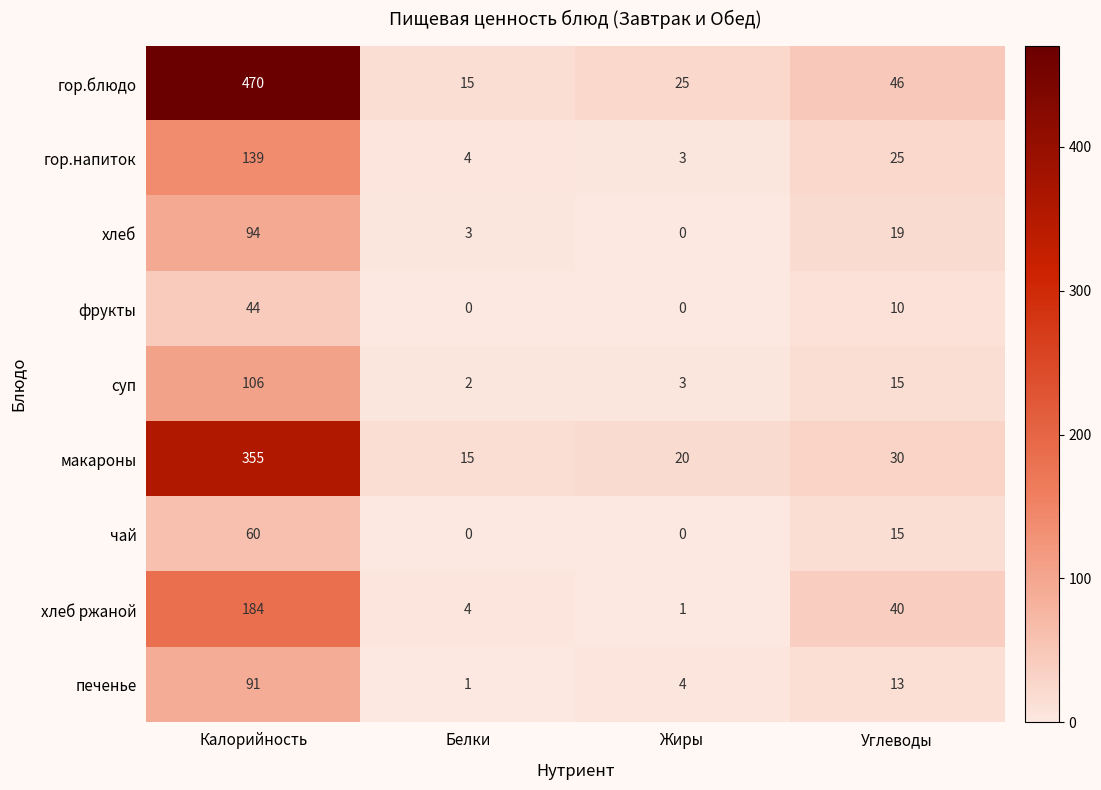

What is the difference between the highest and lowest values at Жиры?

25